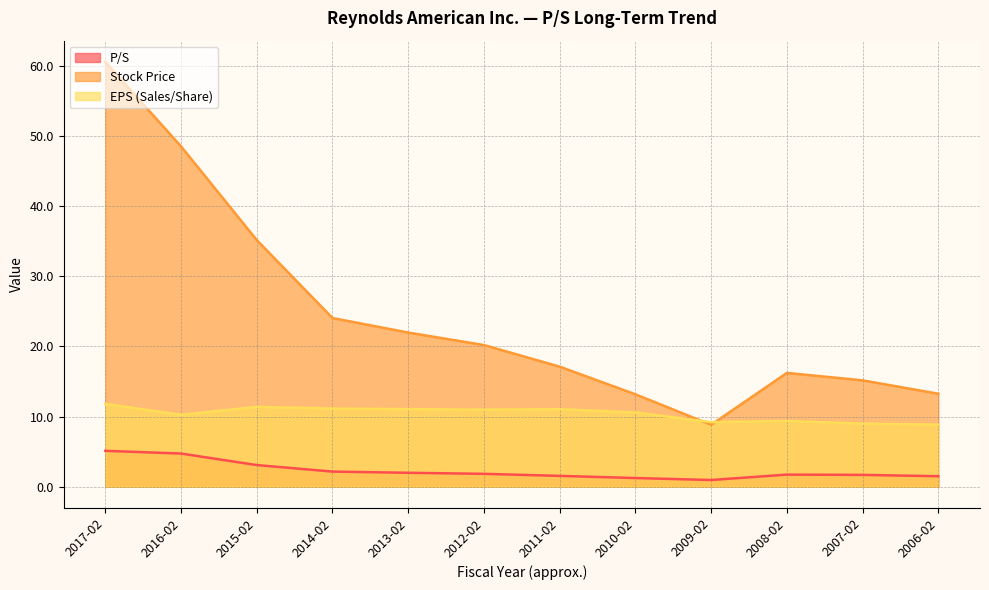

The EPS (Sales/Share) series shows 15.7 at 2016-02. True or false?

False